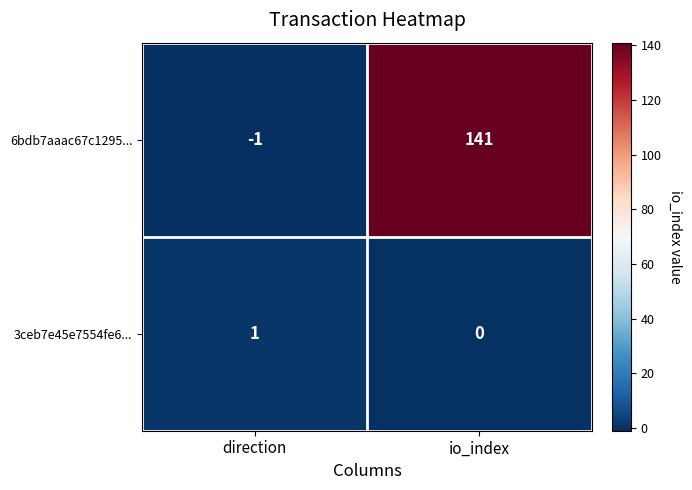

Rank the series by their average value, from highest to lowest.

6bdb7aaac67c1295..., 3ceb7e45e7554fe6...